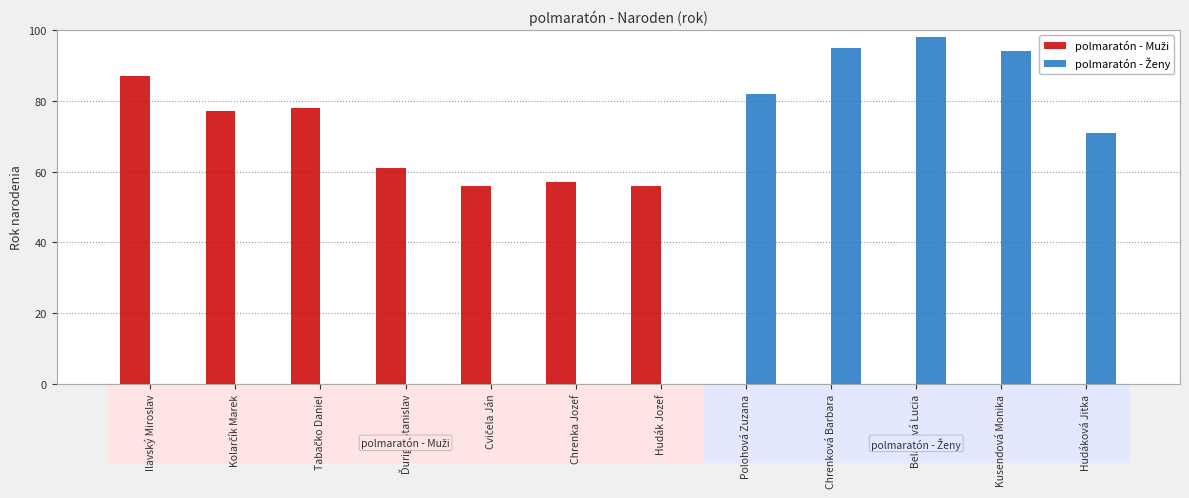

At which category is the sum across all series the highest?

Beláková Lucia